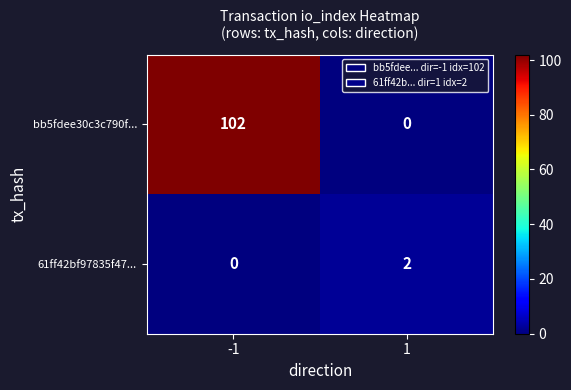

True or false: bb5fdee30c3c790f... has a value of 61 at 1.

False